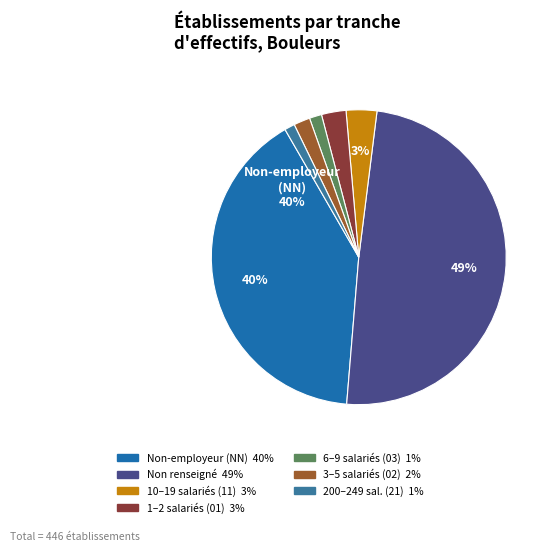

Count the number of slices in the pie.

7